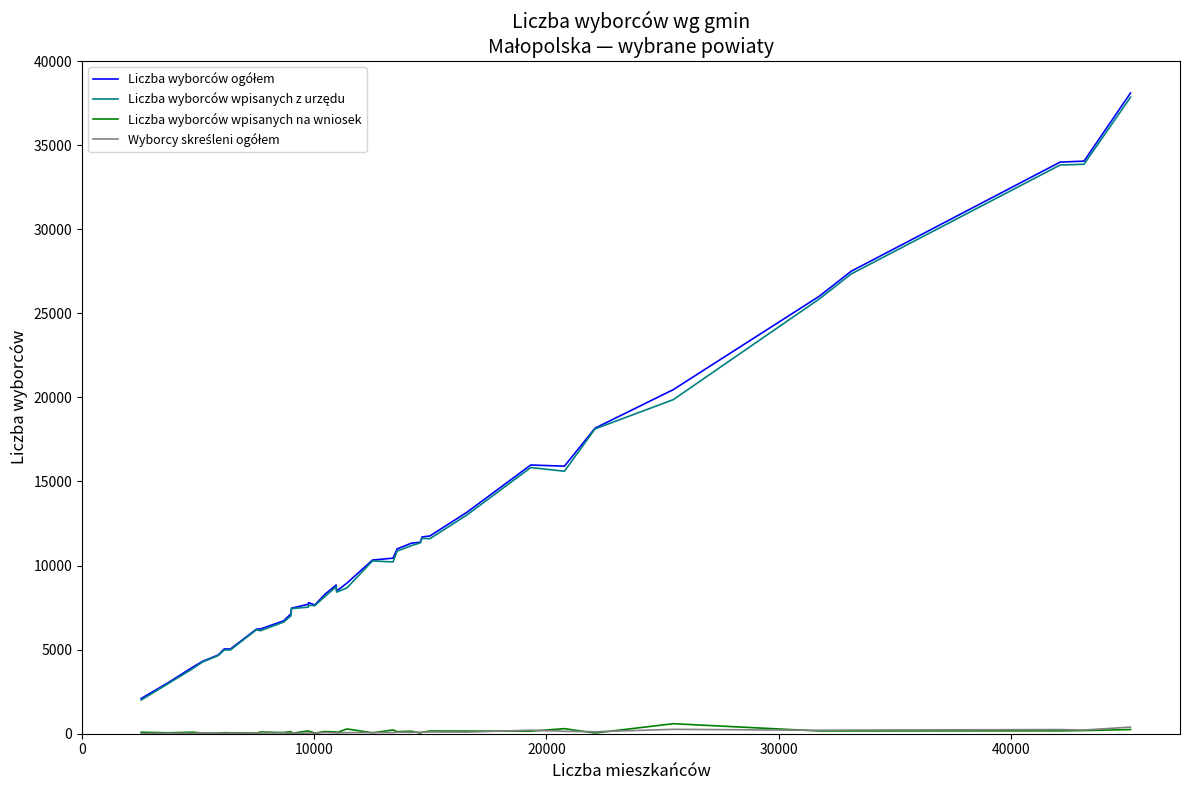

Is this an area chart (filled region under the line)?

No